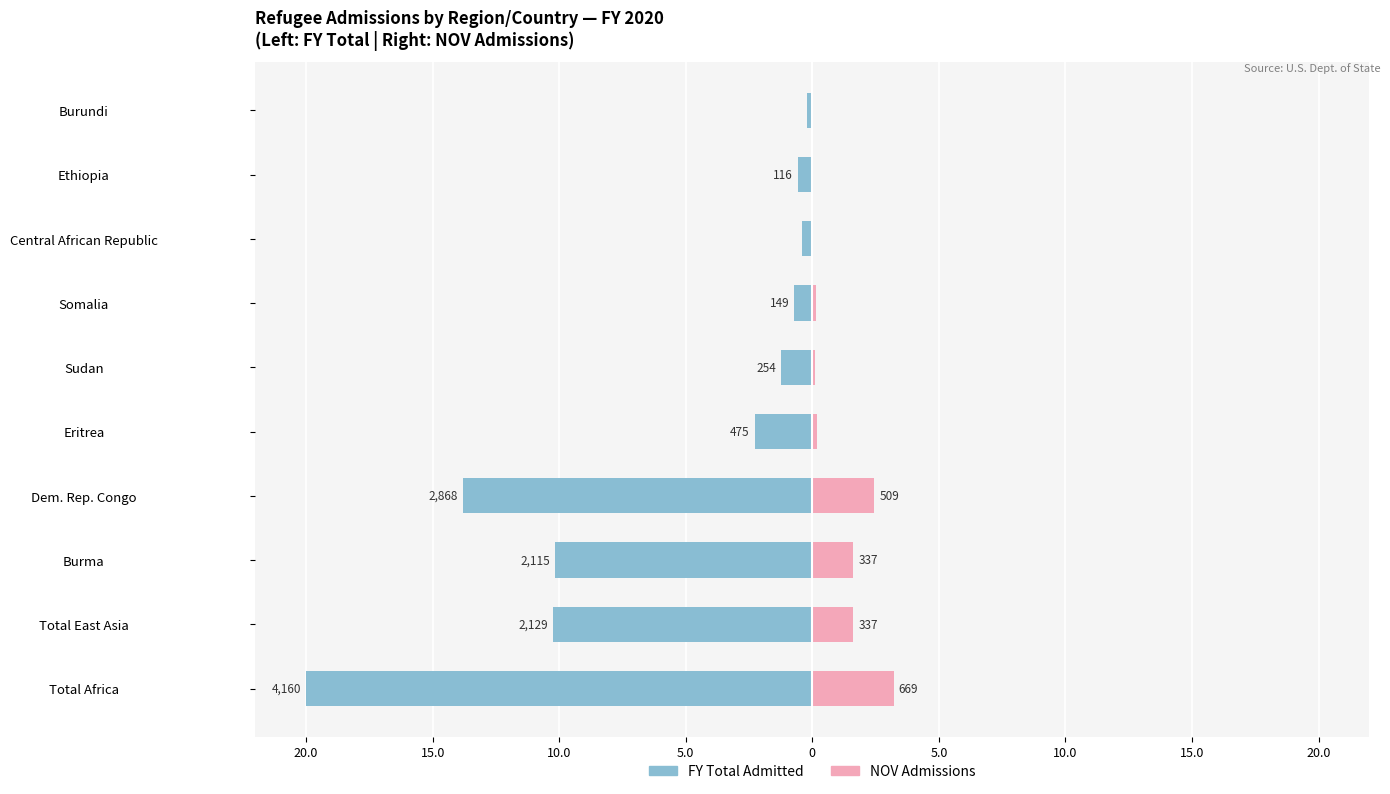

What is the total value across all series at 10.0?

-8.5